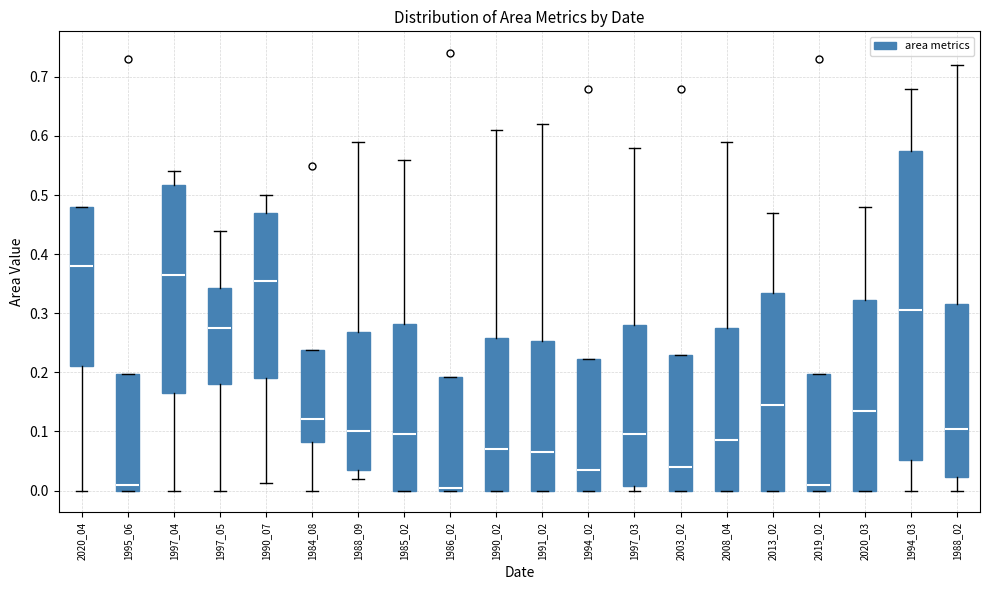

Reading left to right, transcribe this box plot: for each box, give where its median line is, the range the box spans, and where its two whiskers end, as read against the y-axis. The values are not printed on the chart, so give them approximately, as read against the axis.

2020_04: median 0.38, box 0.21 to 0.48, whiskers 0.00 to 0.48
1995_06: median 0.01, box 0.00 to 0.20, whiskers 0.00 to 0.20
1997_04: median 0.37, box 0.17 to 0.52, whiskers 0.00 to 0.54
1997_05: median 0.28, box 0.18 to 0.34, whiskers 0.00 to 0.44
1990_07: median 0.36, box 0.19 to 0.47, whiskers 0.01 to 0.50
1984_08: median 0.12, box 0.08 to 0.24, whiskers 0.00 to 0.24
1988_09: median 0.10, box 0.04 to 0.27, whiskers 0.02 to 0.59
1985_02: median 0.10, box 0.00 to 0.28, whiskers 0.00 to 0.56
1986_02: median 0.01, box 0.00 to 0.19, whiskers 0.00 to 0.19
1990_02: median 0.07, box 0.00 to 0.26, whiskers 0.00 to 0.61
1991_02: median 0.07, box 0.00 to 0.25, whiskers 0.00 to 0.62
1994_02: median 0.04, box 0.00 to 0.22, whiskers 0.00 to 0.22
1997_03: median 0.10, box 0.01 to 0.28, whiskers 0.00 to 0.58
2003_02: median 0.04, box 0.00 to 0.23, whiskers 0.00 to 0.23
2008_04: median 0.09, box 0.00 to 0.28, whiskers 0.00 to 0.59
2013_02: median 0.15, box 0.00 to 0.34, whiskers 0.00 to 0.47
2019_02: median 0.01, box 0.00 to 0.20, whiskers 0.00 to 0.20
2020_03: median 0.14, box 0.00 to 0.32, whiskers 0.00 to 0.48
1994_03: median 0.31, box 0.05 to 0.58, whiskers 0.00 to 0.68
1988_02: median 0.11, box 0.02 to 0.32, whiskers 0.00 to 0.72